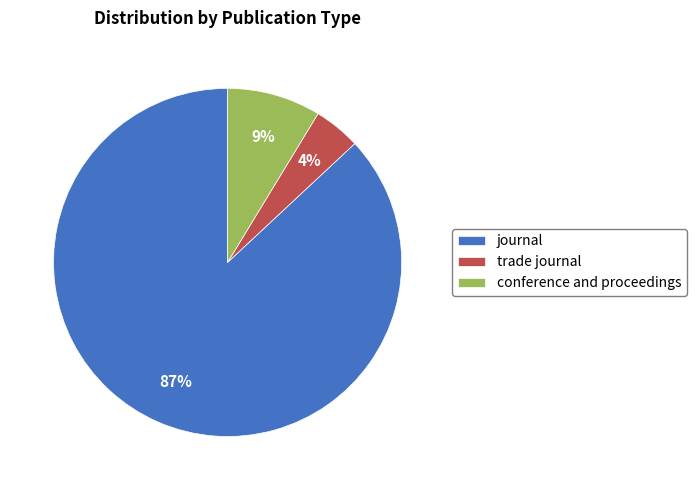

To the nearest percent, what portion does journal represent?

87%